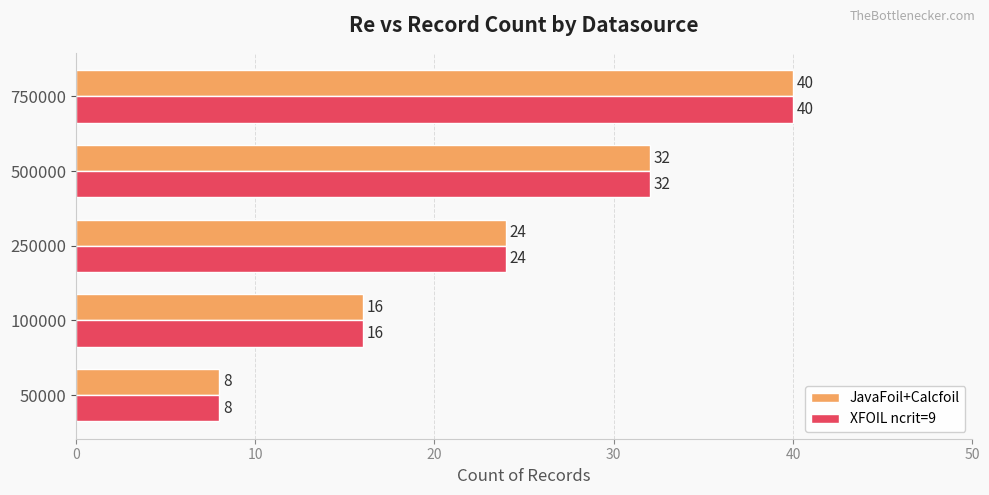

How many data points in JavaFoil+Calcfoil are less than 24?

2